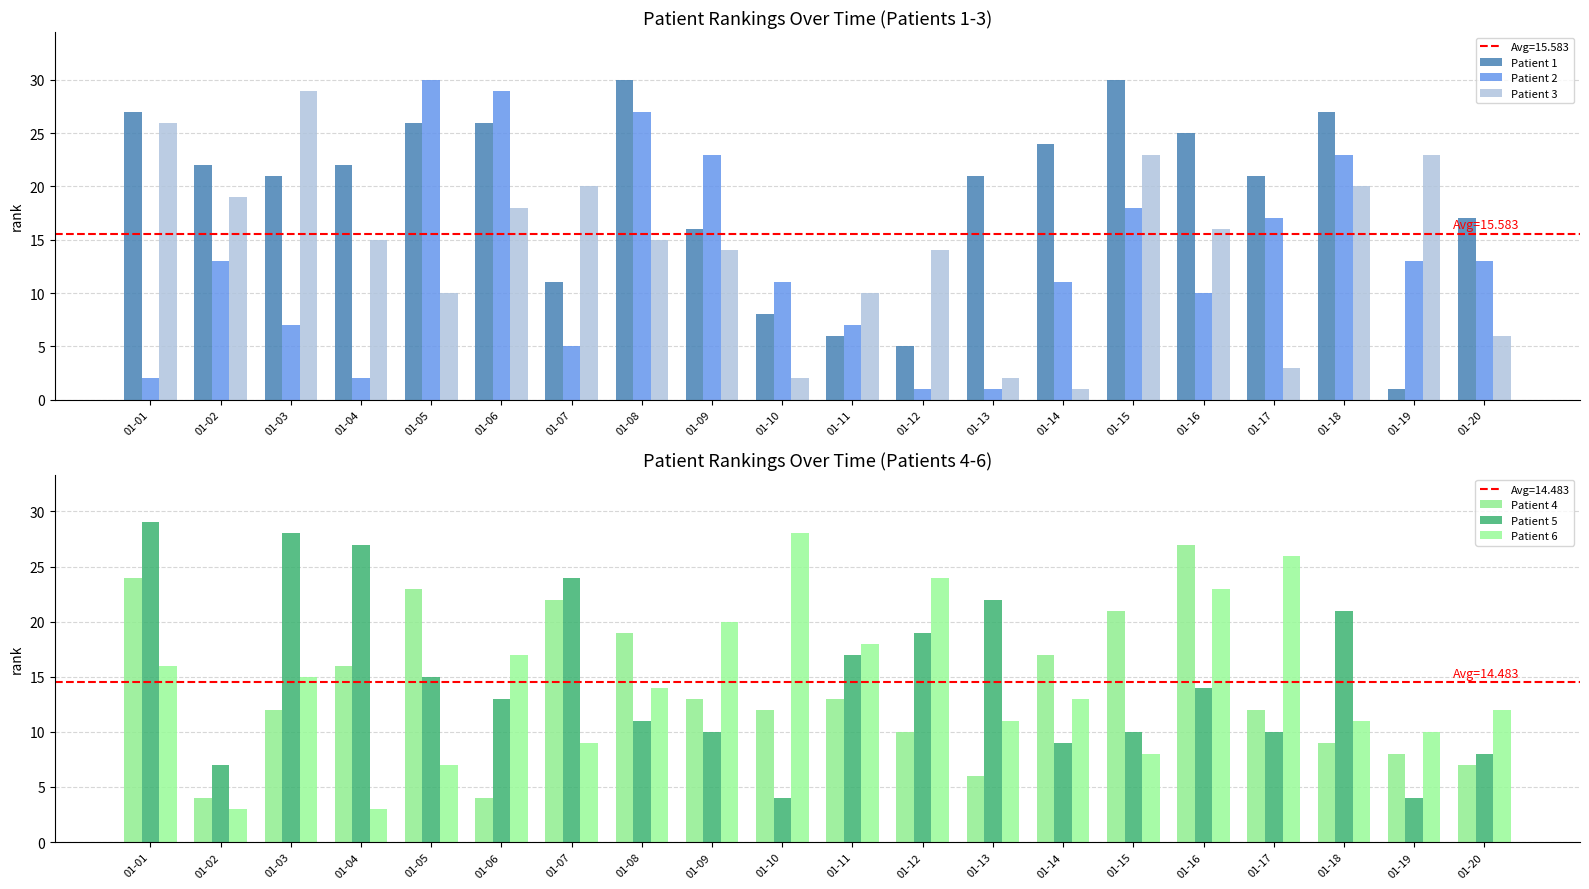

What is the value of the Patient 1 bar at the 2nd from the left?

22